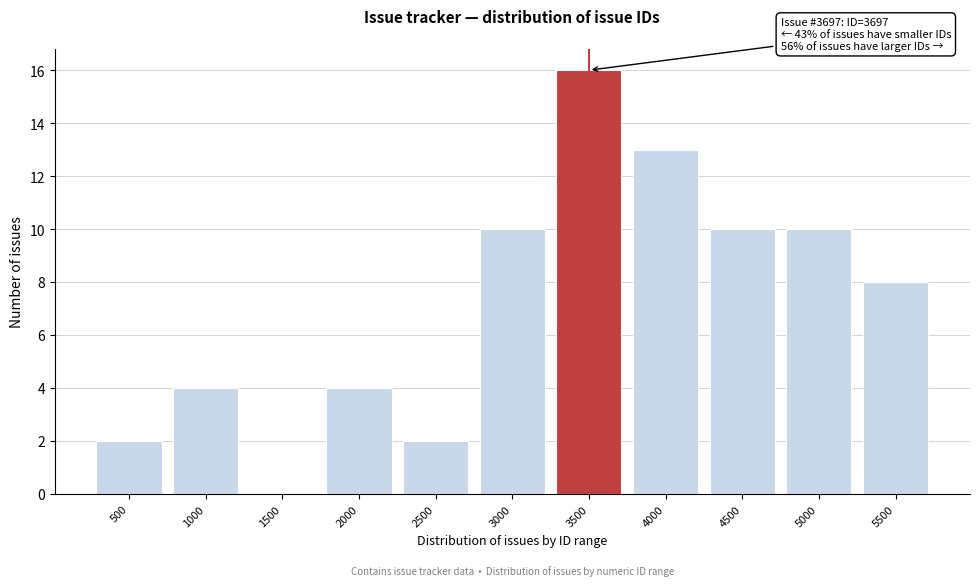

Reading left to right, extract all data points from this chart.

500=2	1000=4	1500=0	2000=4	2500=2	3000=10	3500=16	4000=13	4500=10	5000=10	5500=8